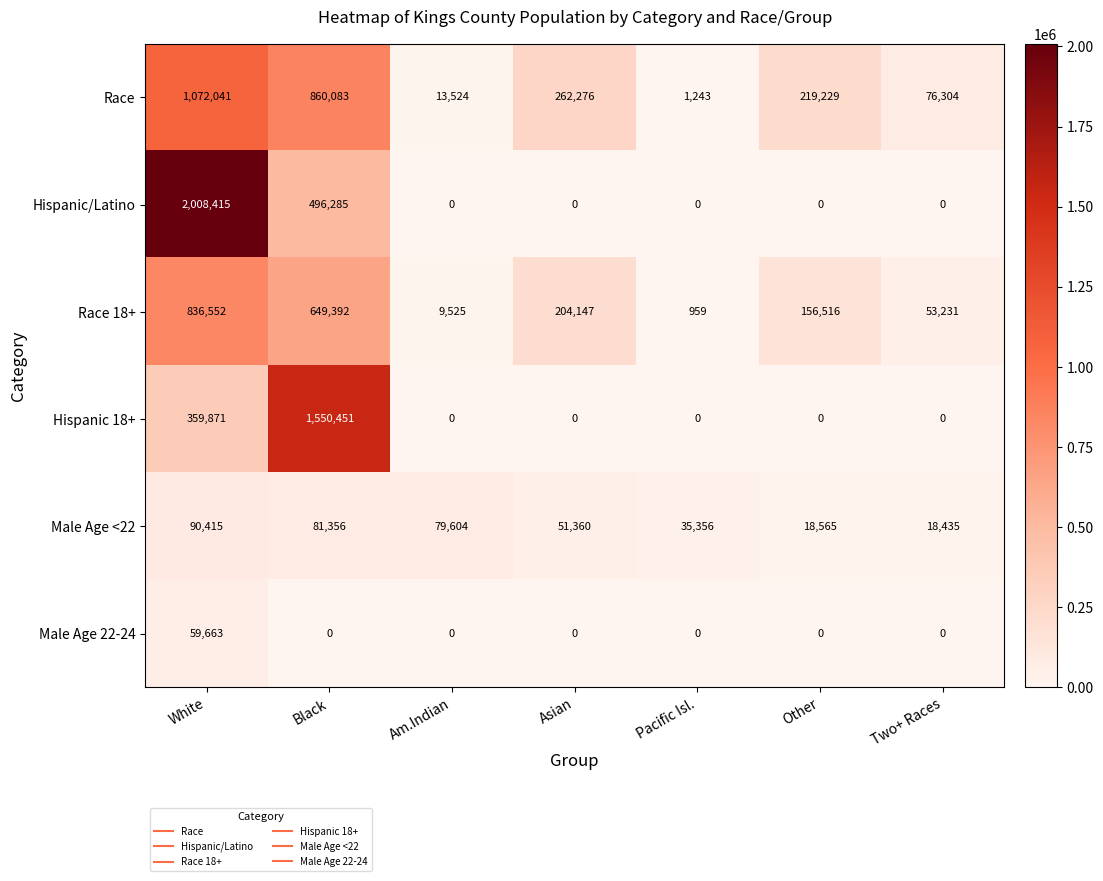

What value does the Race series have at Other?

219229